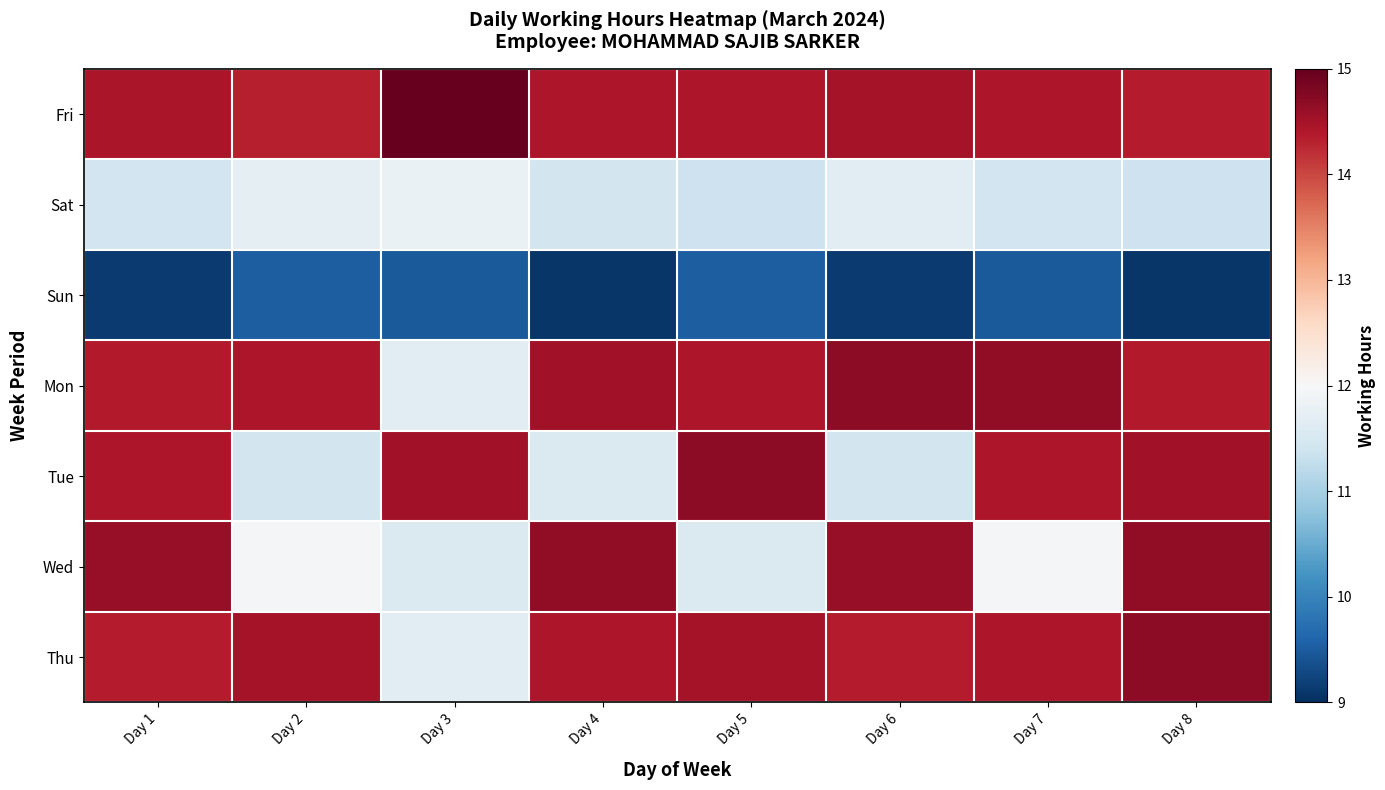

List the series in order of their peak value, highest first.

Fri, Mon, Tue, Thu, Wed, Sat, Sun